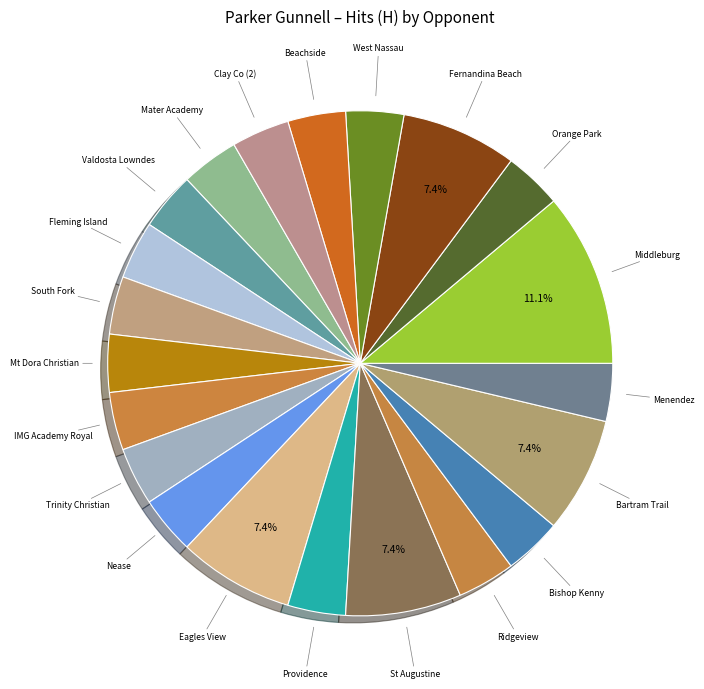

To the nearest percent, what is the combined percentage of Nease and Eagles View?

11%